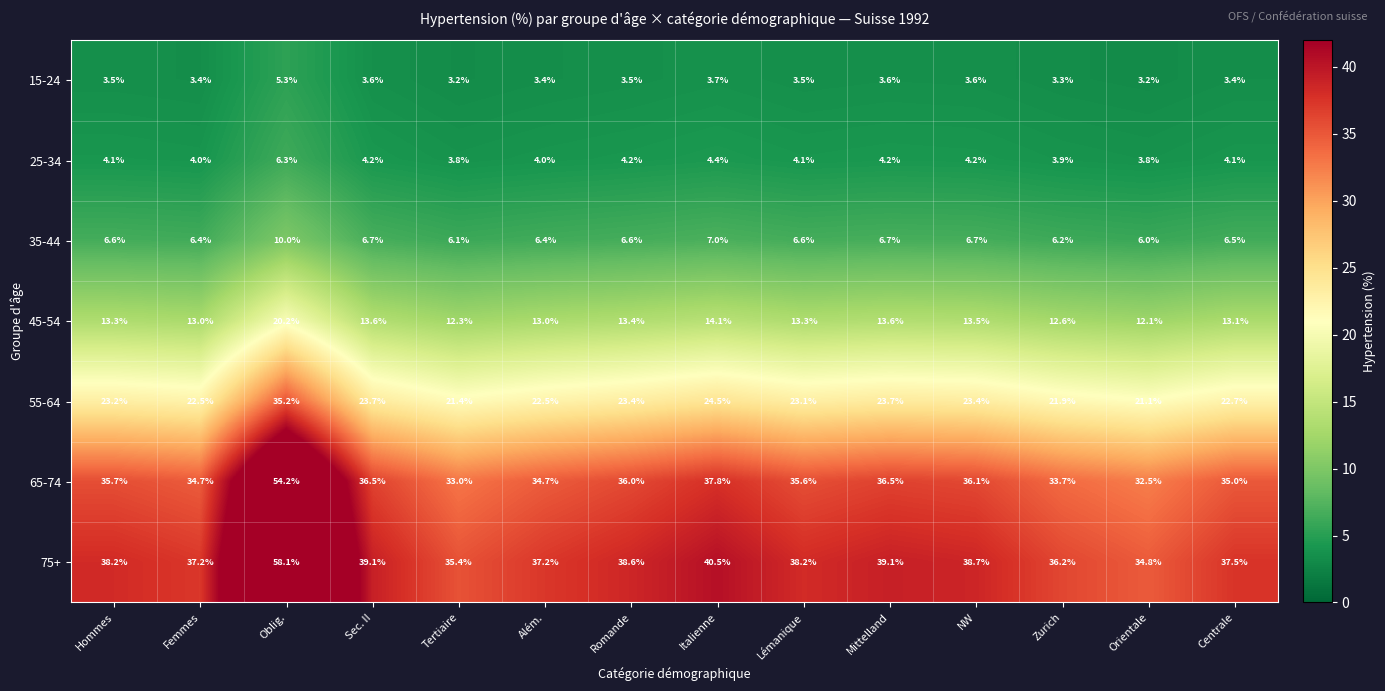

At which category is the sum across all series the highest?

Oblig.